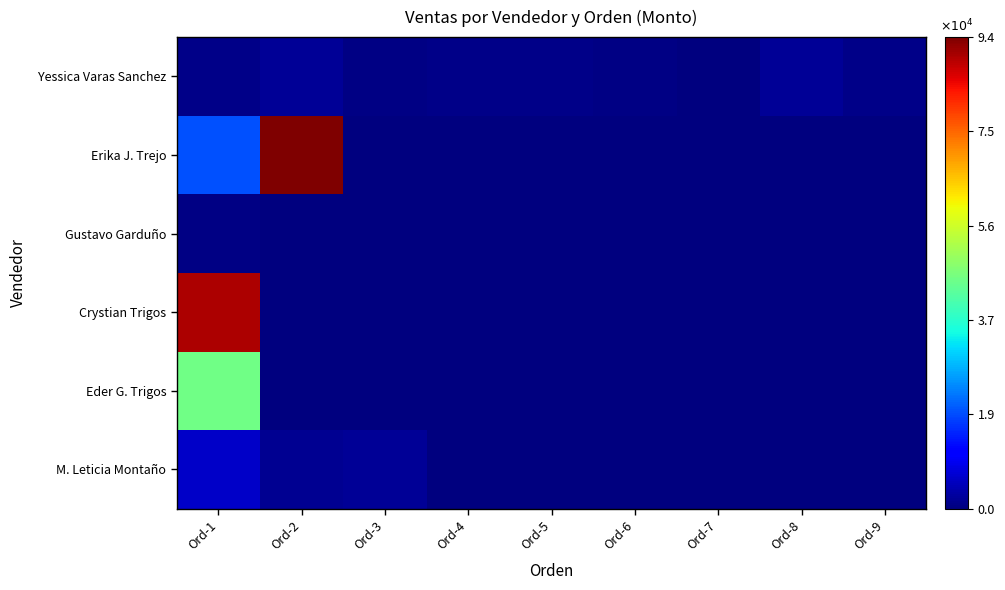

Rank the series at Ord-1 from highest to lowest value.

Crystian Trigos, Eder G. Trigos, Erika J. Trejo, M. Leticia Montaño, Yessica Varas Sanchez, Gustavo Garduño